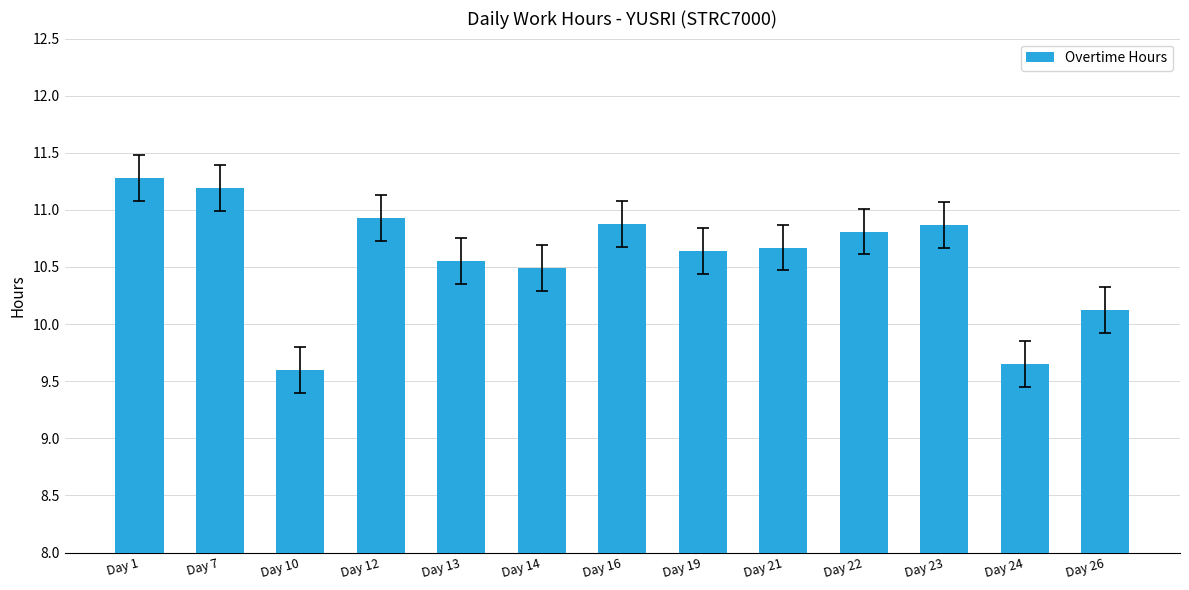

What is the change in value from Day 16 to Day 26?

-0.8